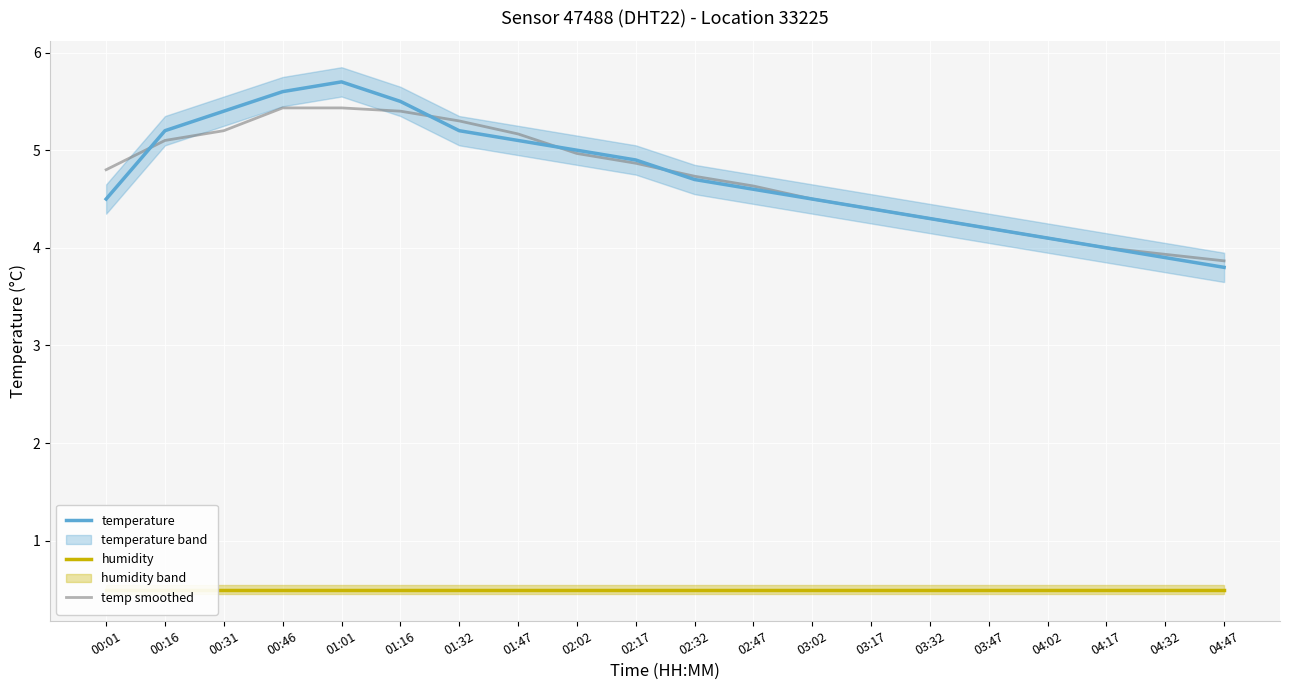

The value of temp smoothed at 01:16 is 5.4. True or false?

True